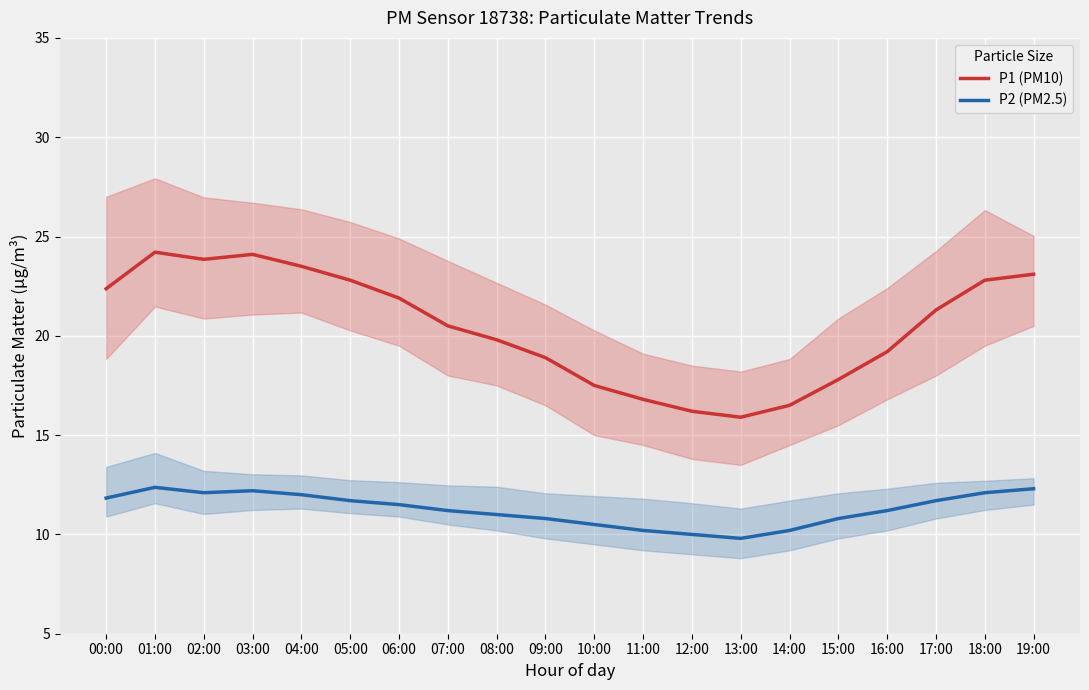

How many data points in P2 (PM2.5) are less than 11?

7